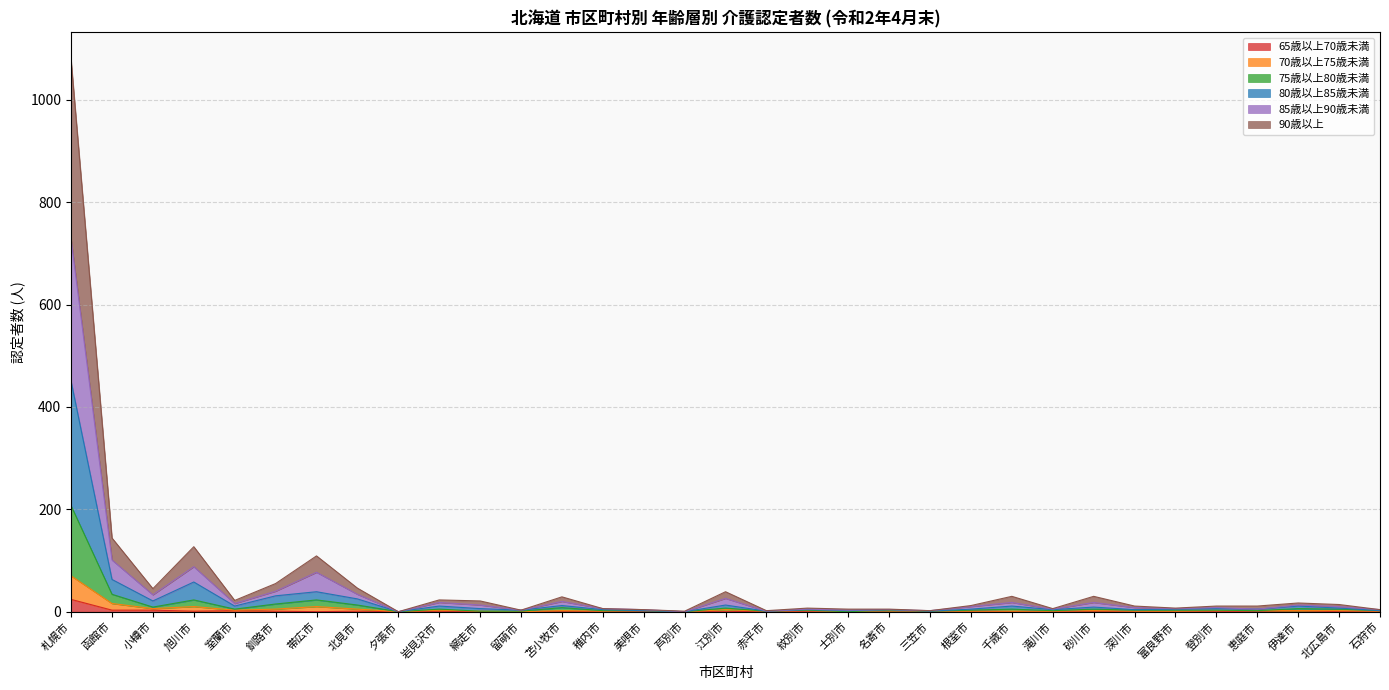

At which category is the sum across all series the highest?

札幌市